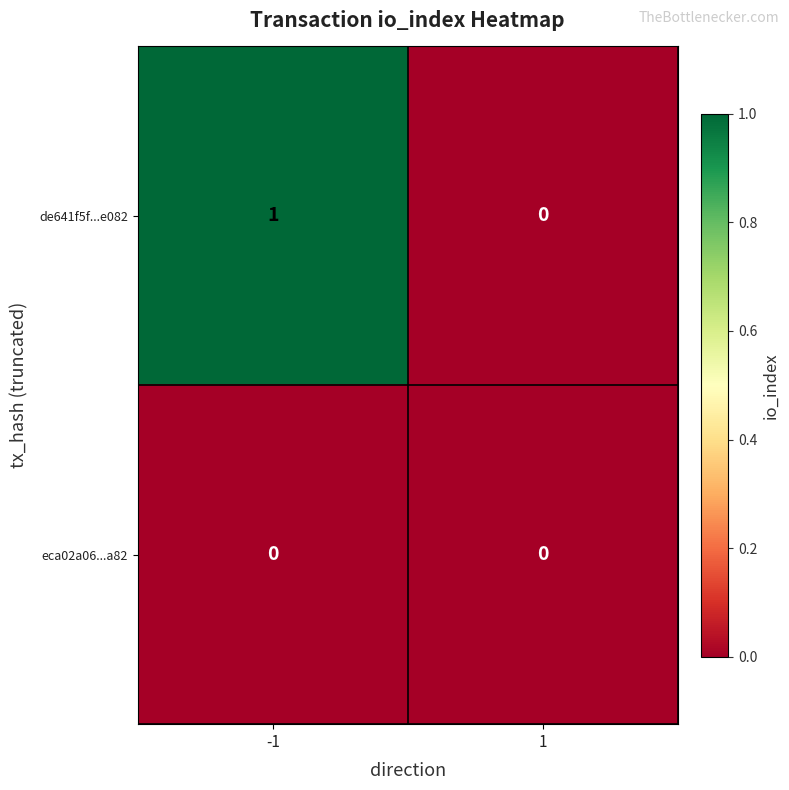

The de641f5f...e082 series shows 2 at -1. True or false?

False